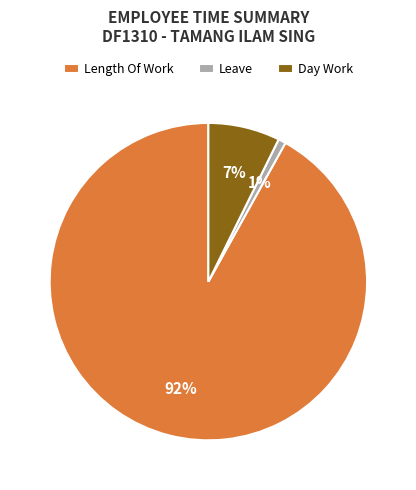

Is it true that Leave is 1% of the pie?

True